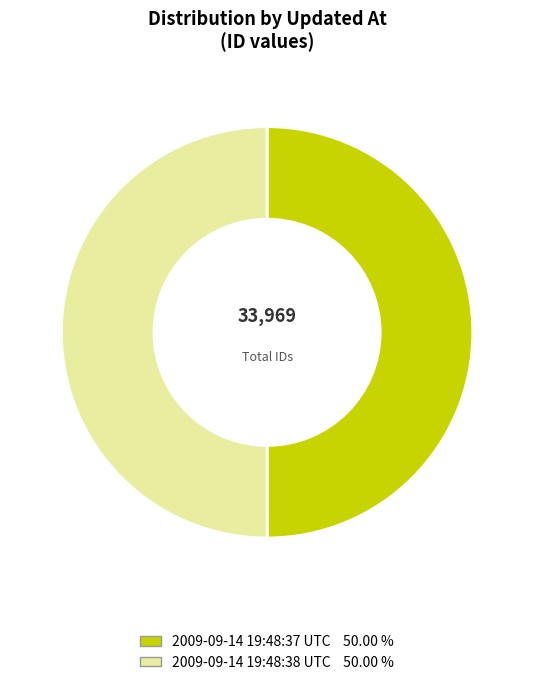

The 2009-09-14 19:48:38 UTC slice represents 64% of the pie. True or false?

False